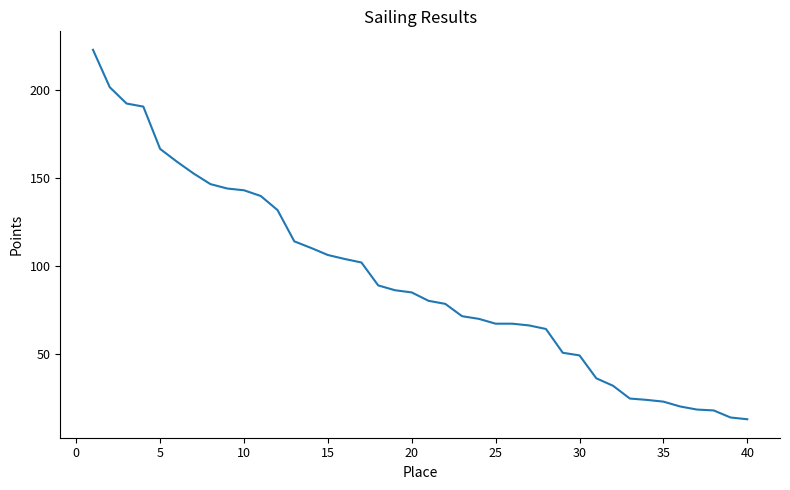

What is the maximum value shown in the chart?

222.8